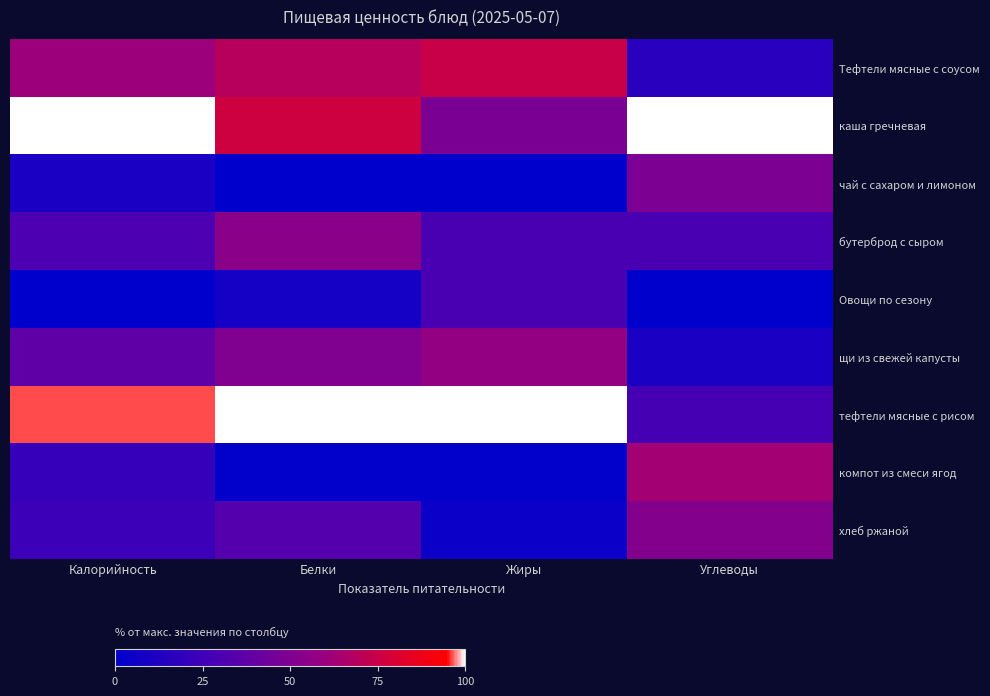

Which has a higher value, Углеводы or Жиры?

Жиры